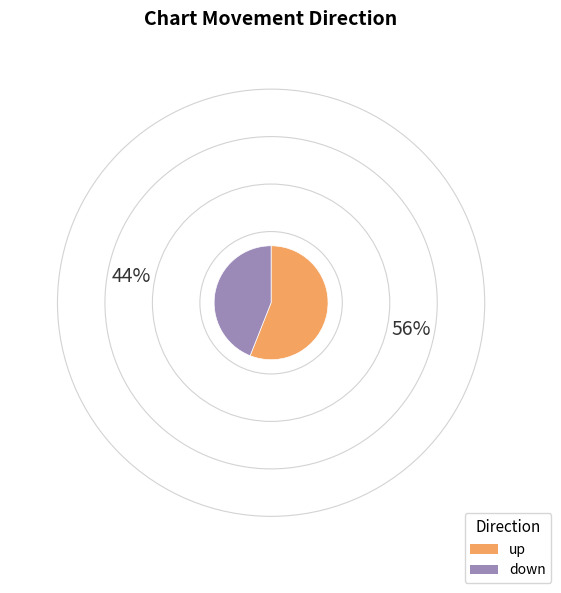

Is the sum of down and up greater than half?

Yes